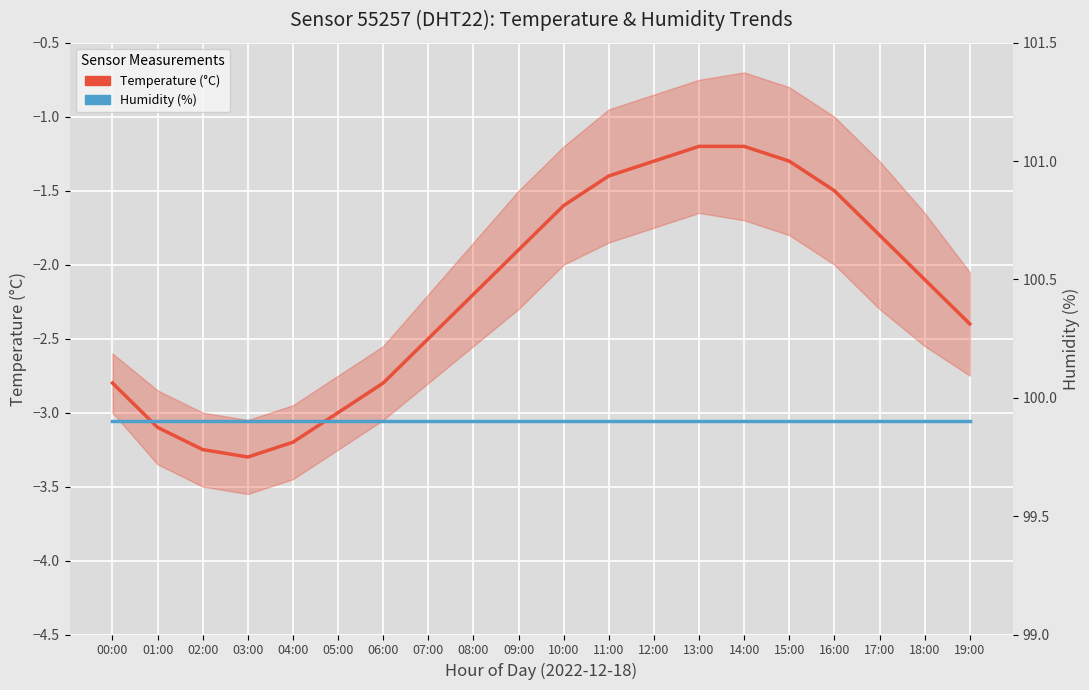

Which has a higher value, 01:00 or 19:00?

19:00